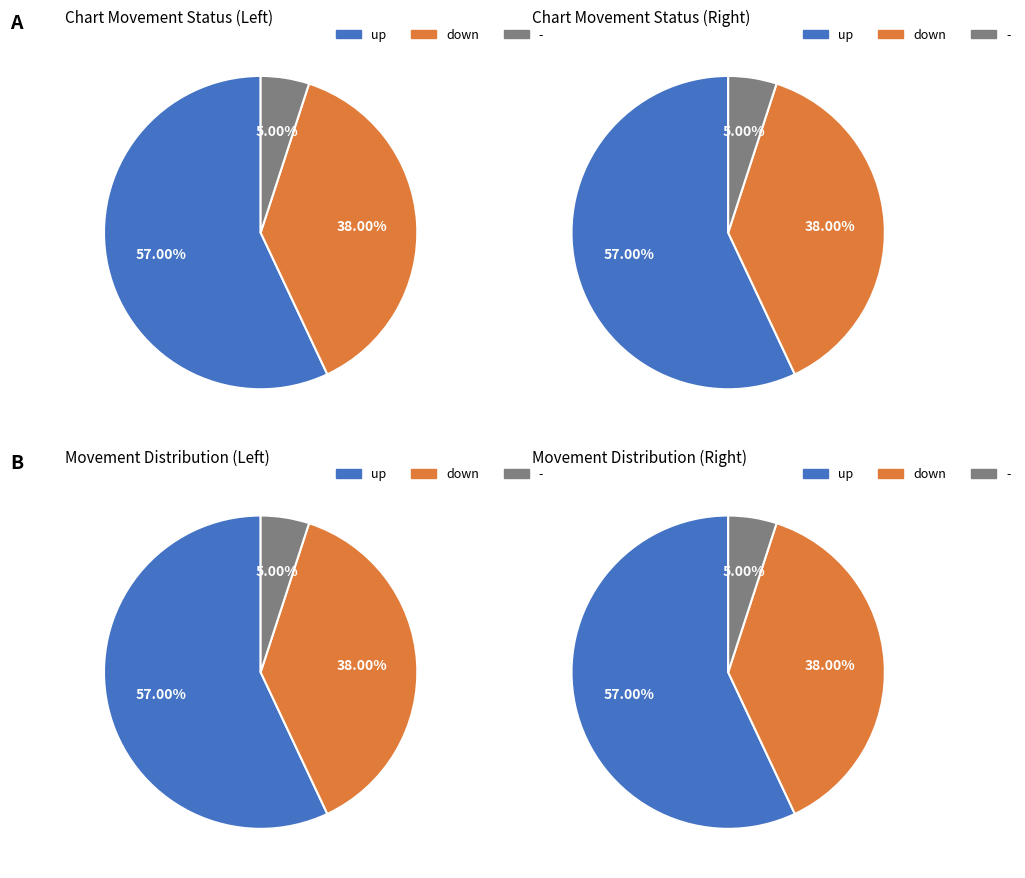

Rank the categories by value from lowest to highest.

-, down, up